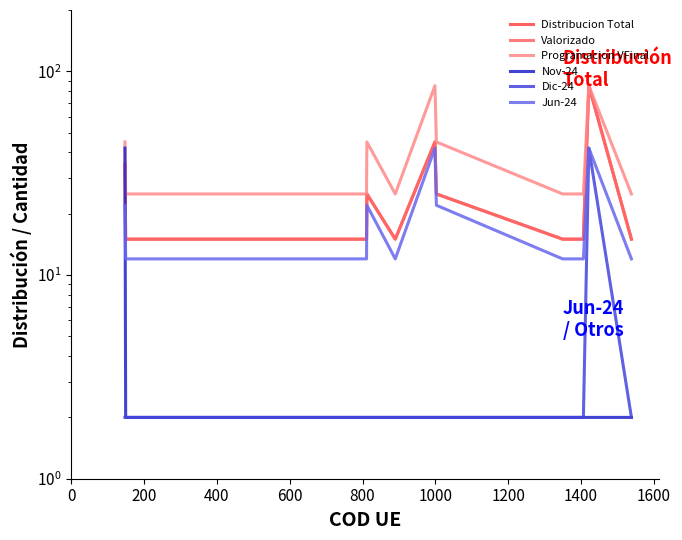

What is the average value of the Dic-24 series?

5.1